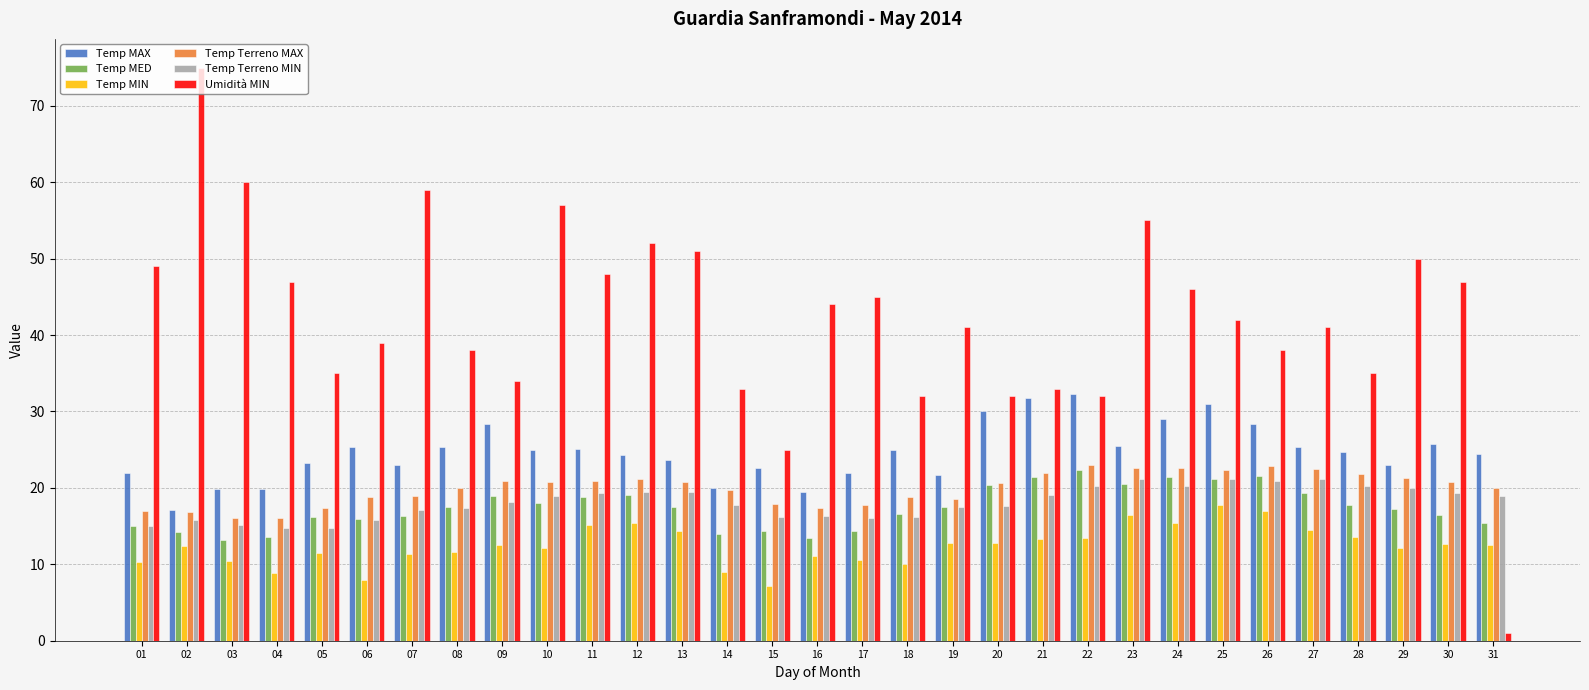

Which label corresponds to the smallest value in the chart?

31